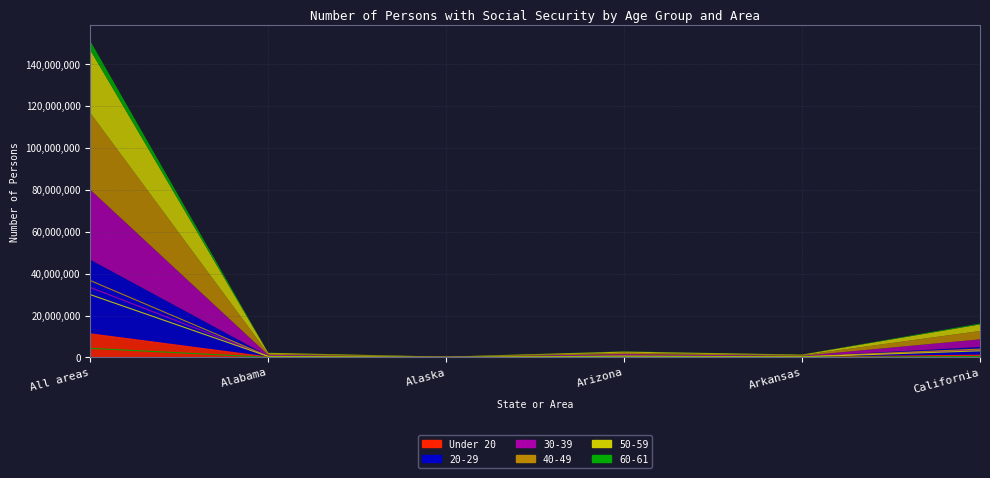

List the labels in order of 20-29 value, largest first.

All areas, California, Arizona, Alabama, Arkansas, Alaska